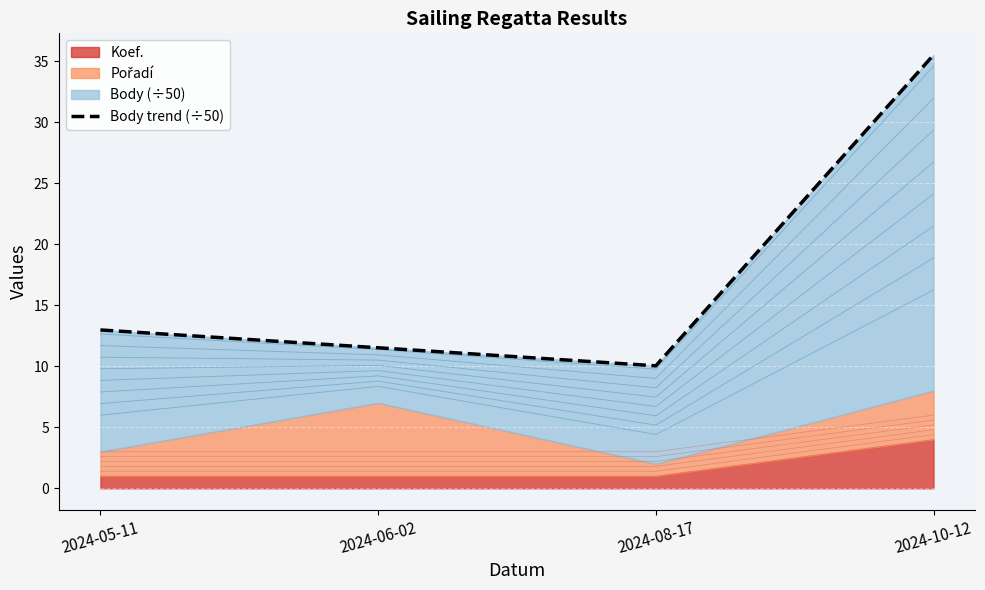

What is the label of the 2nd point from the right?

2024-08-17